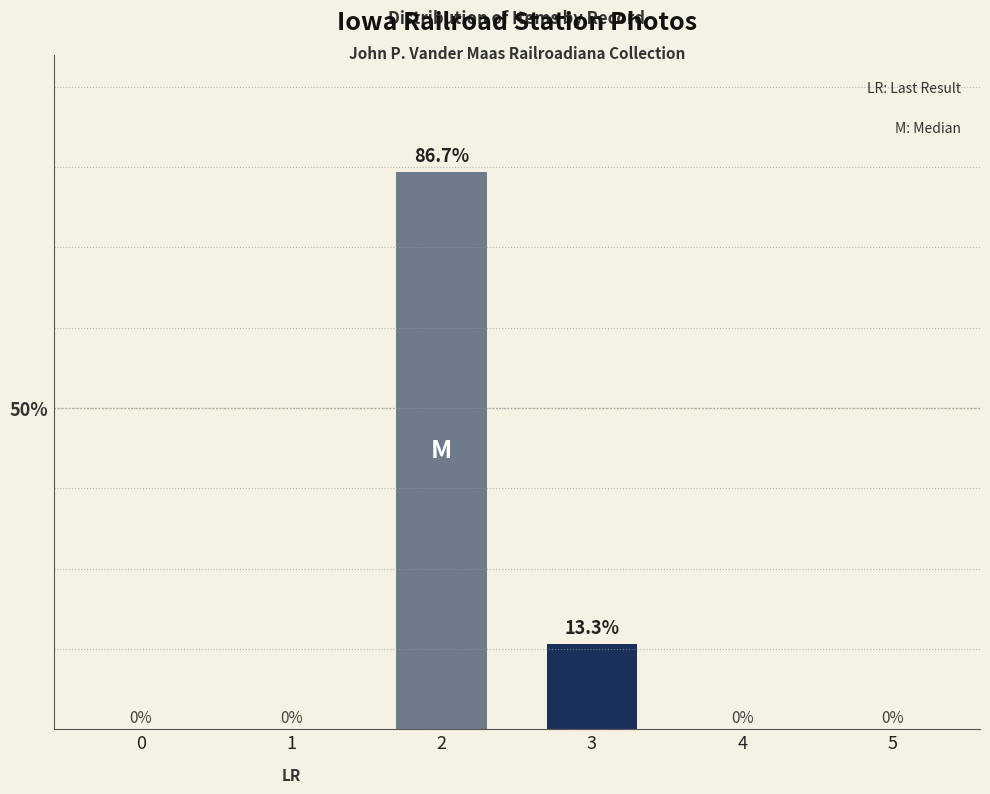

Read the value at 3.

13.3